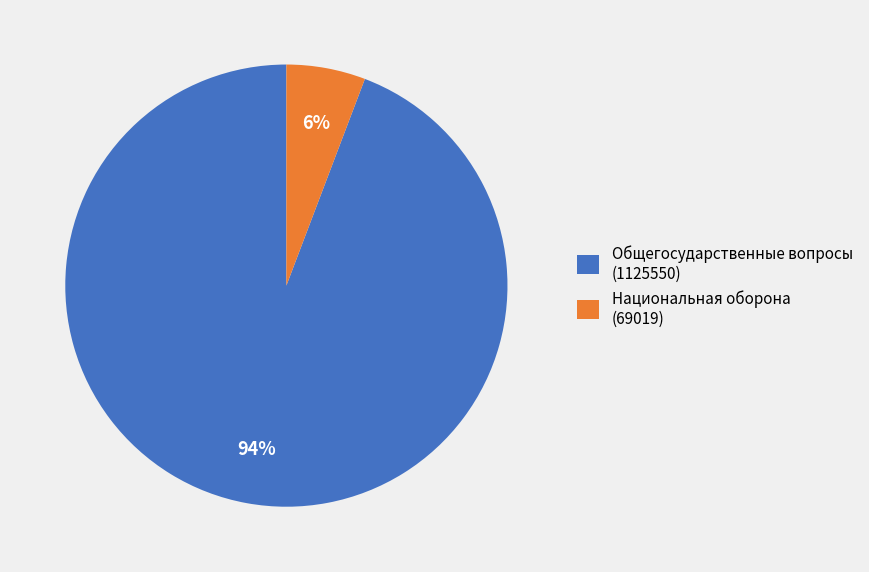

Count the number of slices in the pie.

2